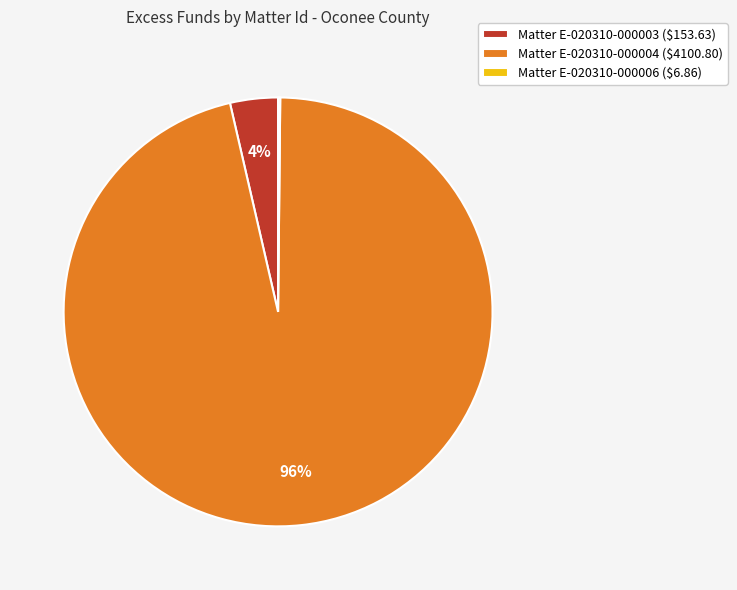

Is there a majority slice in this chart?

Yes